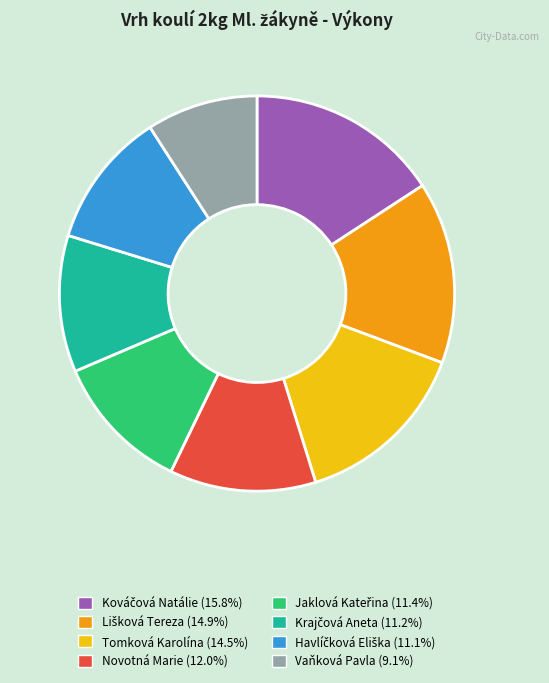

Does Novotná Marie (12.0%) represent more than half of the total?

No